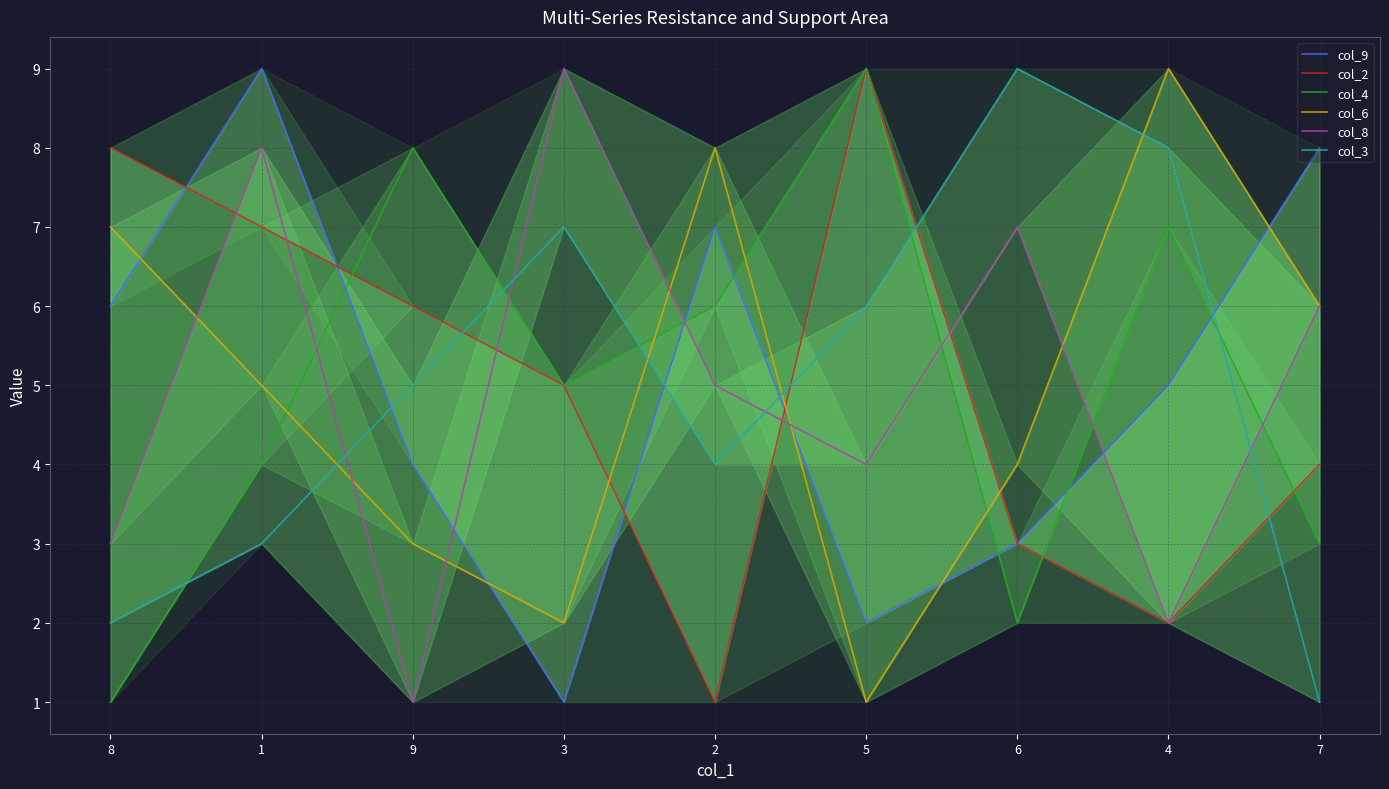

What is the smallest value displayed?

1